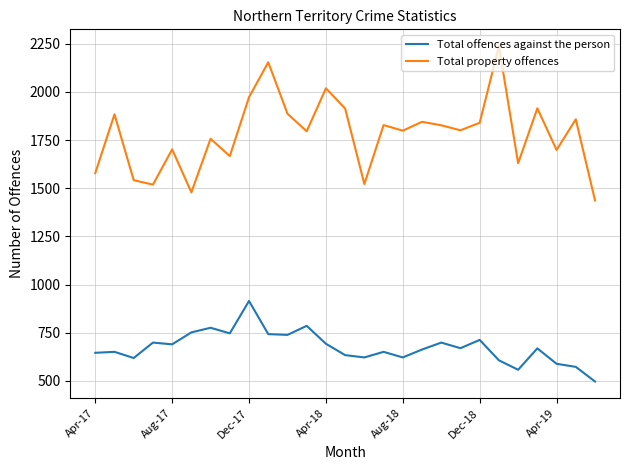

True or false: Total property offences and Total offences against the person intersect in this chart.

False